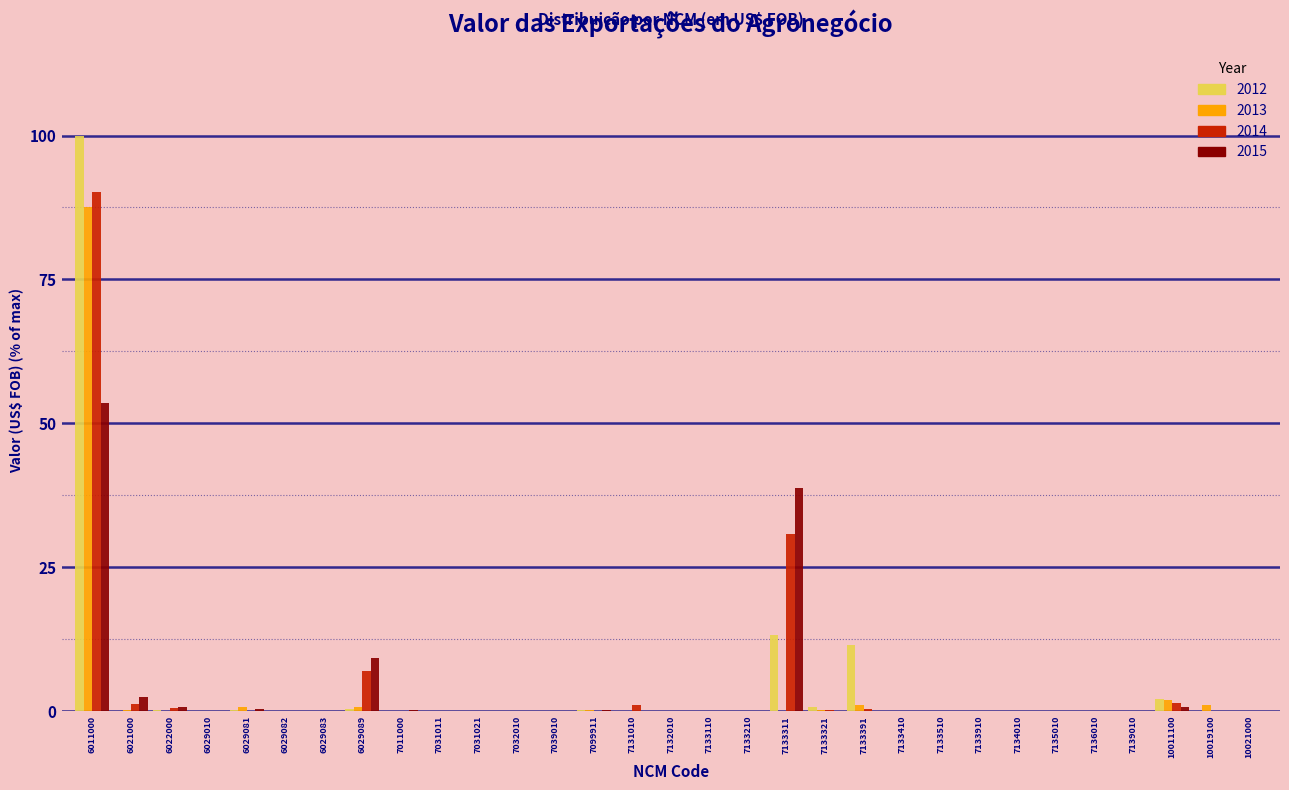

Which category has the highest value in the 2014 series?

6011000